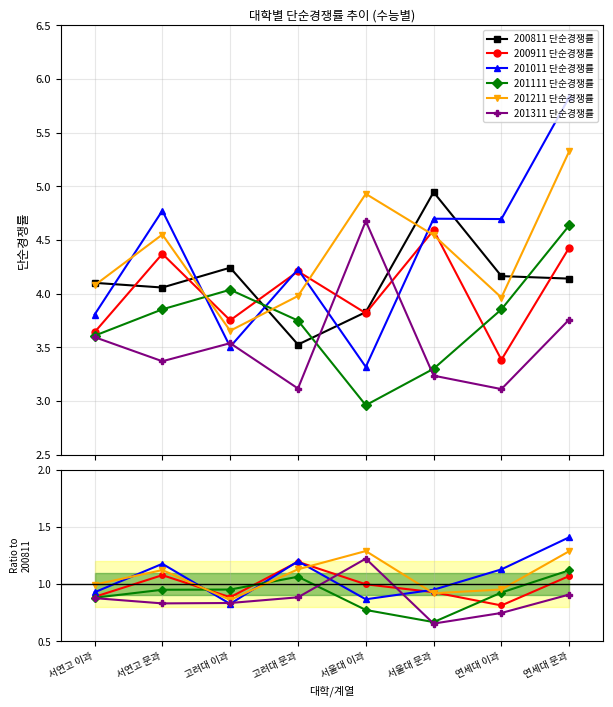

What is the value of the 200811 단순경쟁률 point at the 2nd from the left?

4.1